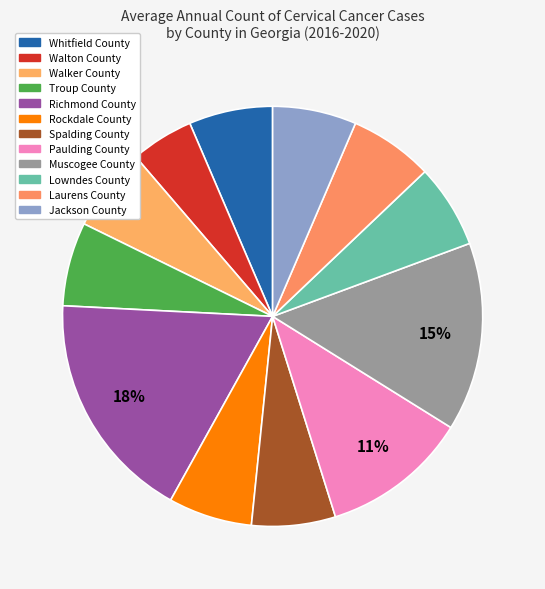

Combined, what portion of the pie is Troup County and Richmond County?

24.2%